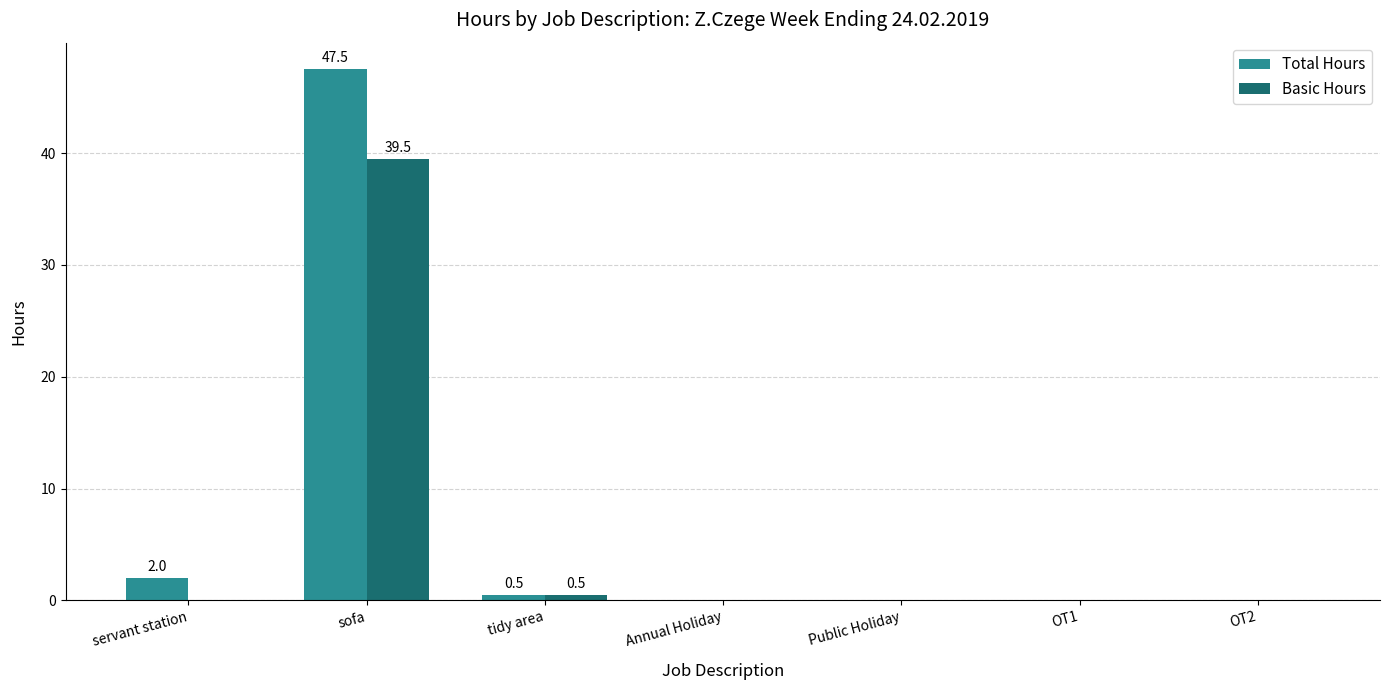

What is the average value of the Total Hours series?

7.1